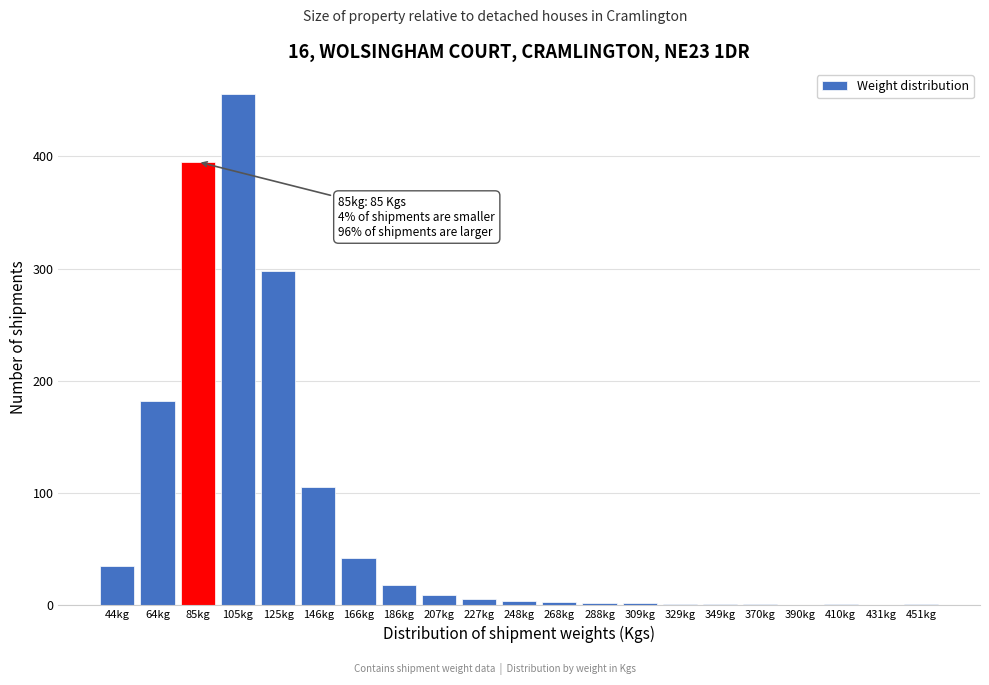

Which has a higher value, 85kg or 44kg?

85kg